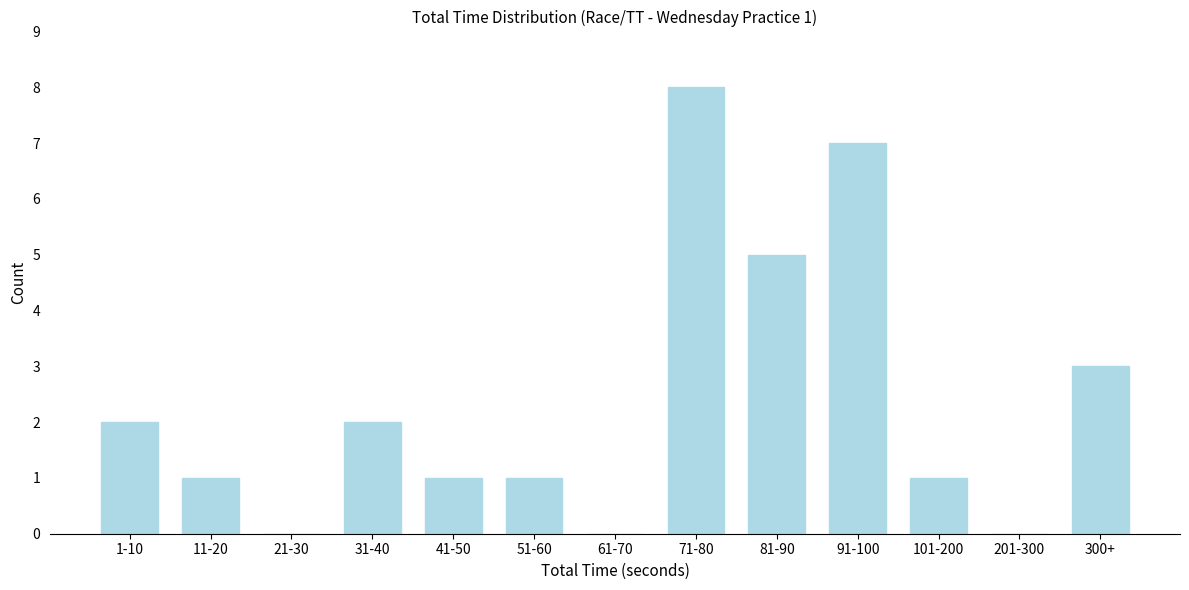

Reading left to right, transcribe all the data shown in this chart.

1-10=2	11-20=1	21-30=0	31-40=2	41-50=1	51-60=1	61-70=0	71-80=8	81-90=5	91-100=7	101-200=1	201-300=0	300+=3